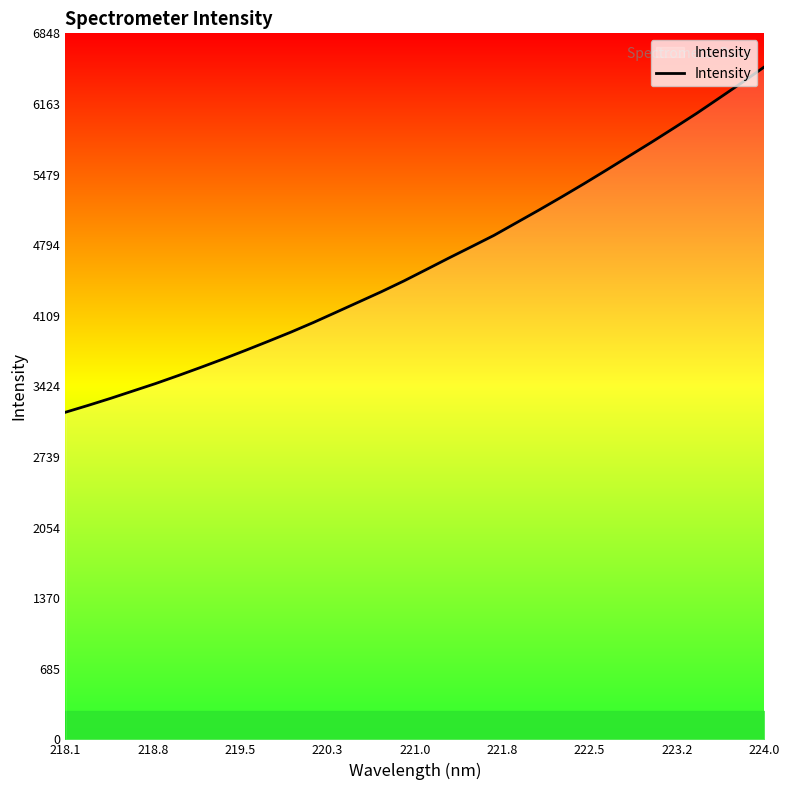

What is the minimum value shown in the chart?

3172.8